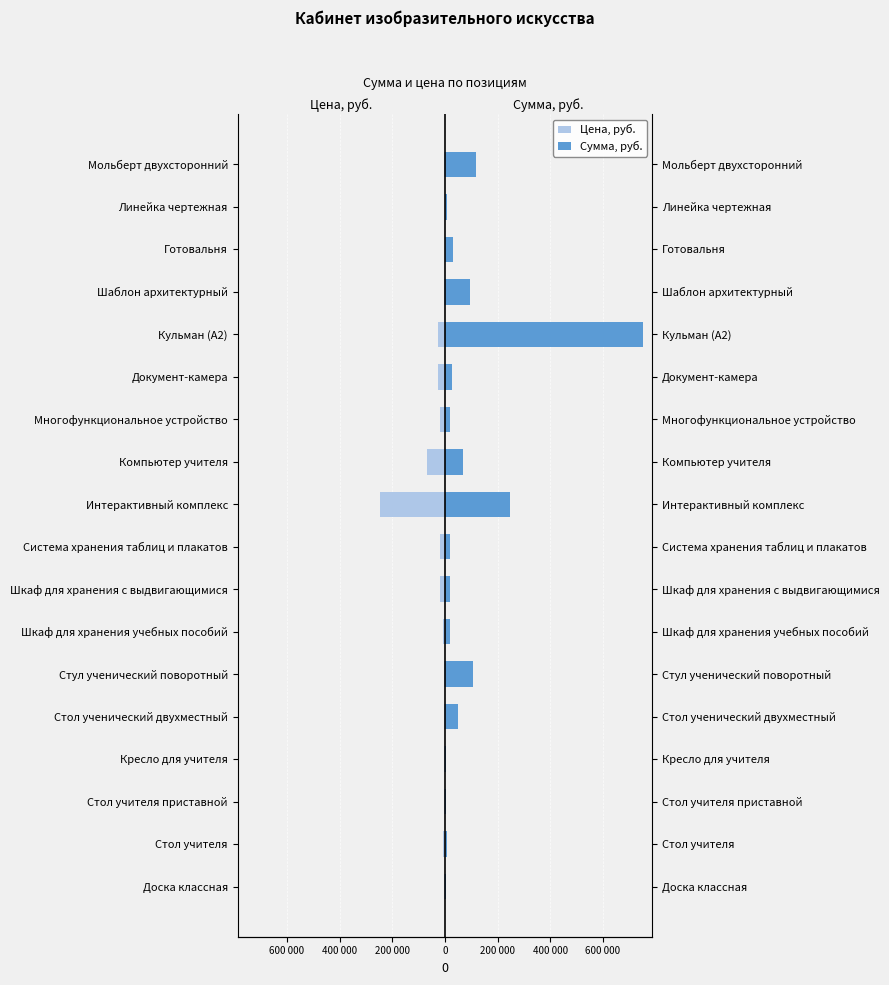

How many groups of bars are there?

18